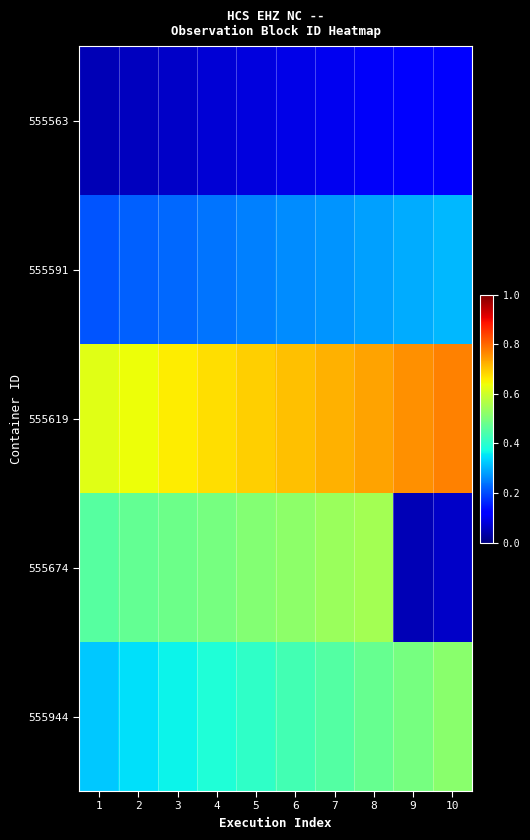

Reading left to right, list all the values displayed in this chart.

555563: 1=0.1	2=0.1	3=0.1	4=0.1	5=0.1	6=0.1	7=0.1	8=0.1	9=0.1	10=0.1
555591: 1=0.2	2=0.2	3=0.2	4=0.2	5=0.3	6=0.3	7=0.3	8=0.3	9=0.3	10=0.3
555619: 1=0.6	2=0.6	3=0.7	4=0.7	5=0.7	6=0.7	7=0.7	8=0.7	9=0.8	10=0.8
555674: 1=0.5	2=0.5	3=0.5	4=0.5	5=0.5	6=0.5	7=0.5	8=0.6	9=0.1	10=0.1
555944: 1=0.3	2=0.3	3=0.4	4=0.4	5=0.4	6=0.4	7=0.5	8=0.5	9=0.5	10=0.5